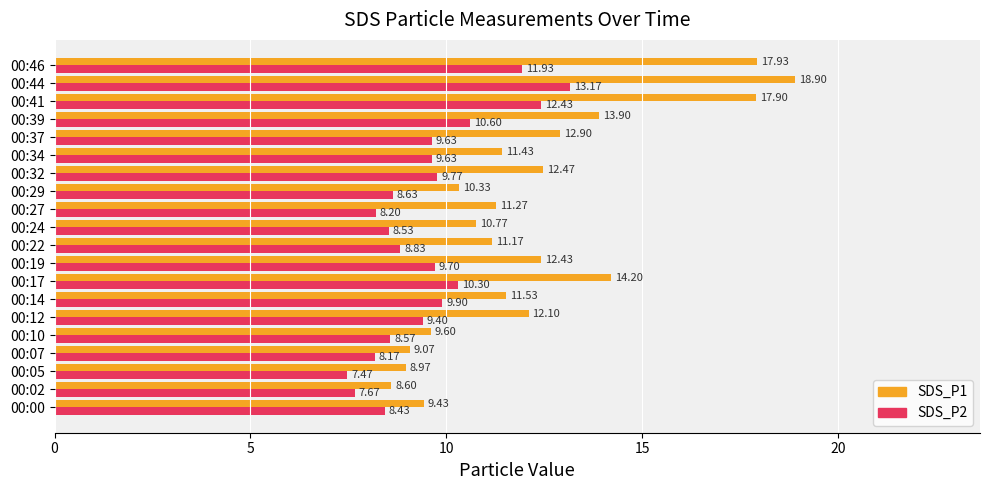

Where is SDS_P1 nearest to the value 13?

00:37